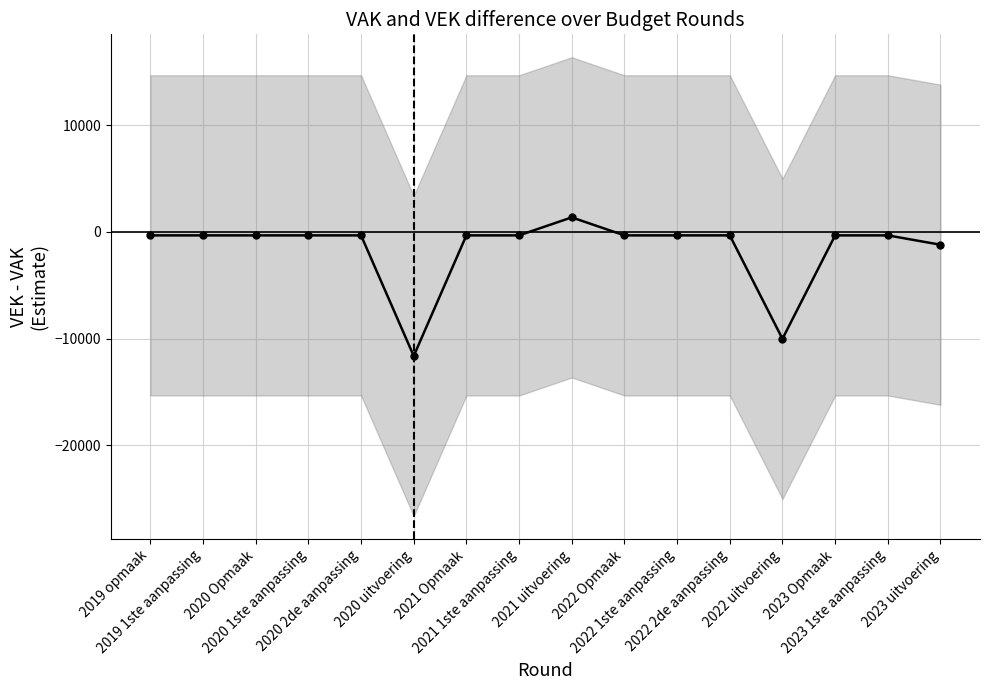

List the labels in order of value, largest first.

2021 uitvoering, 2019 opmaak, 2019 1ste aanpassing, 2020 Opmaak, 2020 1ste aanpassing, 2020 2de aanpassing, 2021 Opmaak, 2021 1ste aanpassing, 2022 Opmaak, 2022 1ste aanpassing, 2022 2de aanpassing, 2023 Opmaak, 2023 1ste aanpassing, 2023 uitvoering, 2022 uitvoering, 2020 uitvoering